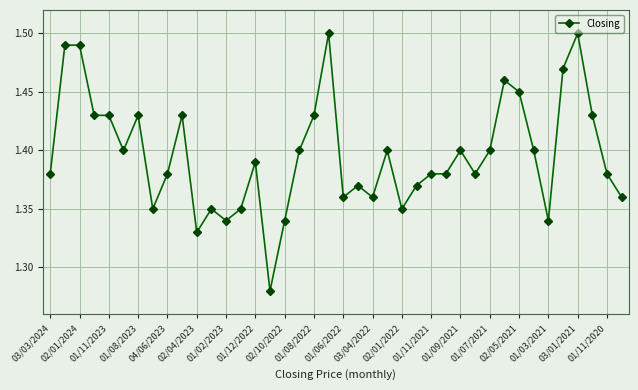

True or false: there are more than 1 points higher than both neighbors.

True